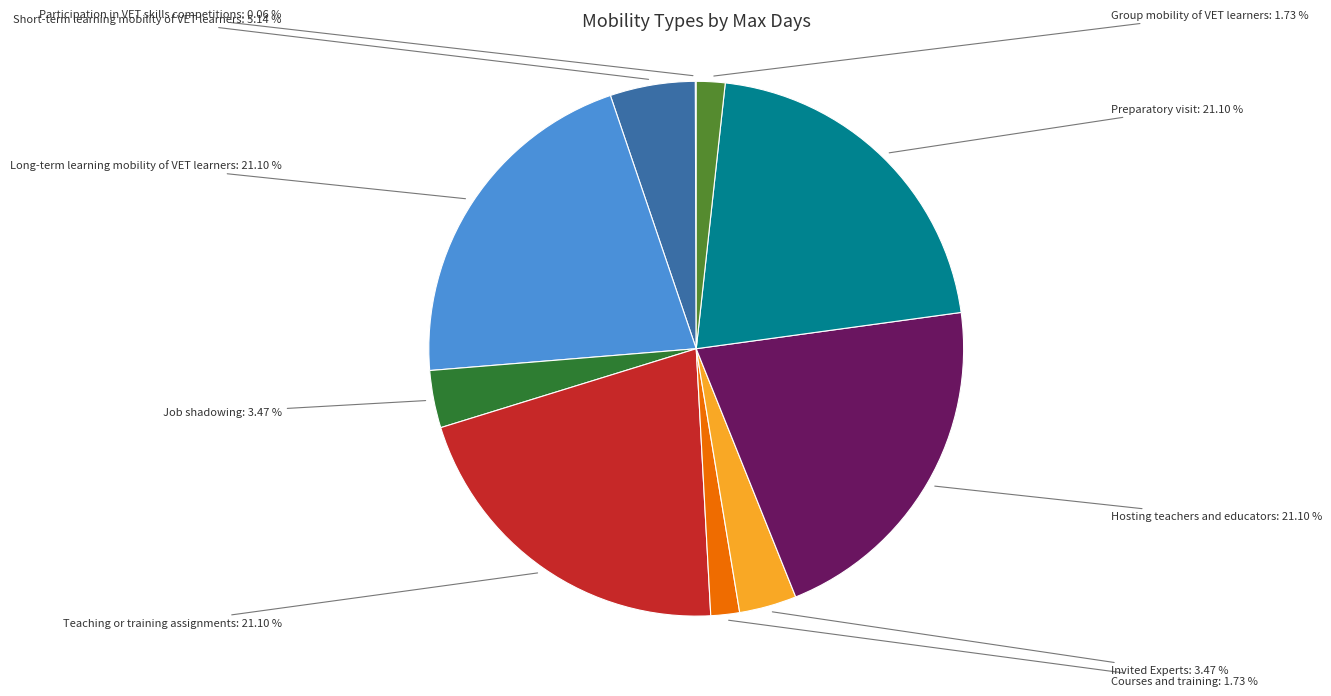

Is there any slice that represents more than half of the pie?

No